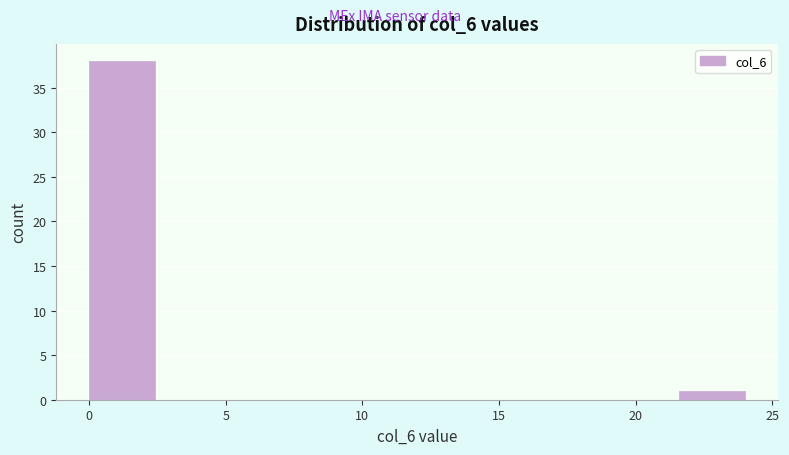

What is the height of the bar covering 21.6 to 24.0 on the x-axis? Neither the bar edges nor the heights are printed on the chart, so give them approximately, as read against the axes.

1